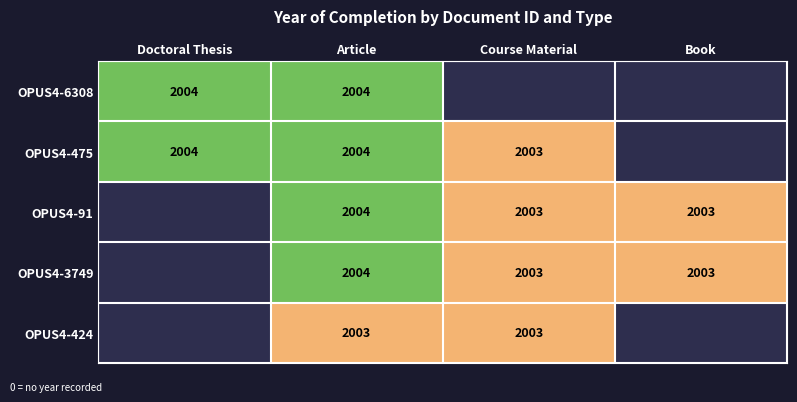

Is it true that OPUS4-91 equals 974 at Book?

False